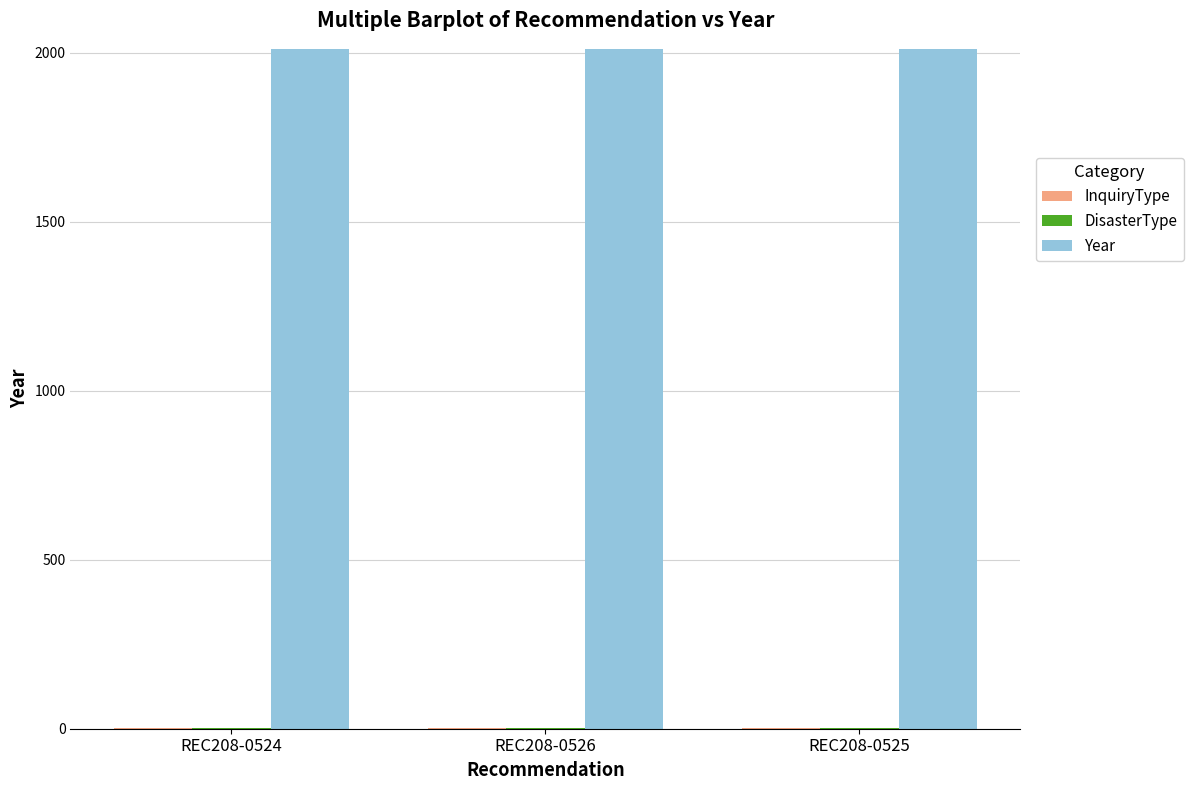

True or false: Year has a value of 2942 at REC208-0526.

False